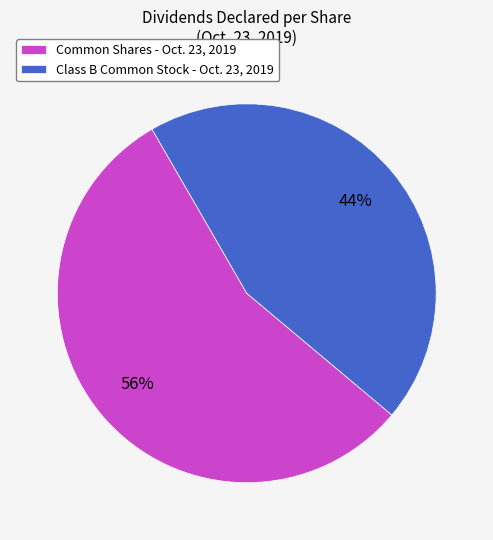

Is the sum of Class B Common Stock - Oct. 23, 2019 and Common Shares - Oct. 23, 2019 greater than half?

Yes